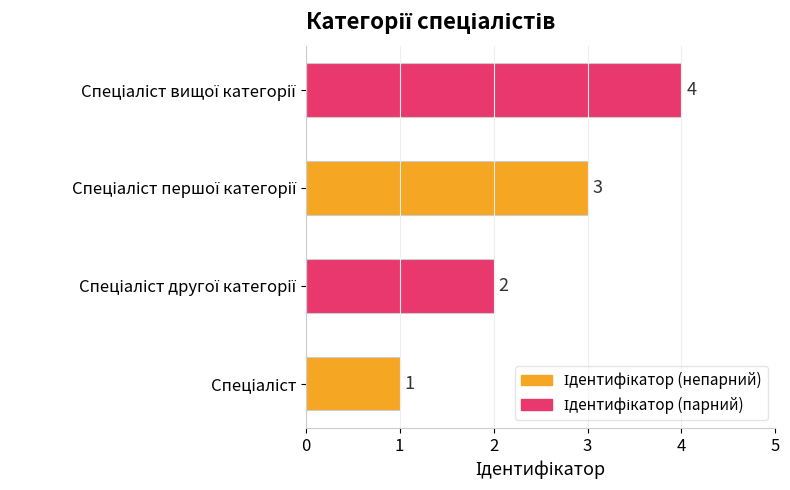

What is the greatest value displayed?

4